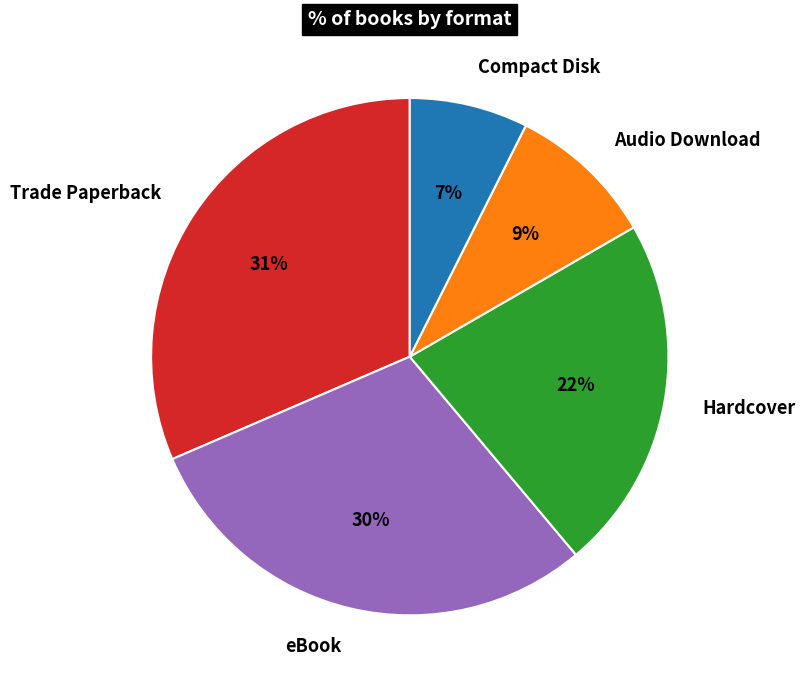

What percentage is the Trade Paperback slice, to the nearest percent?

31%